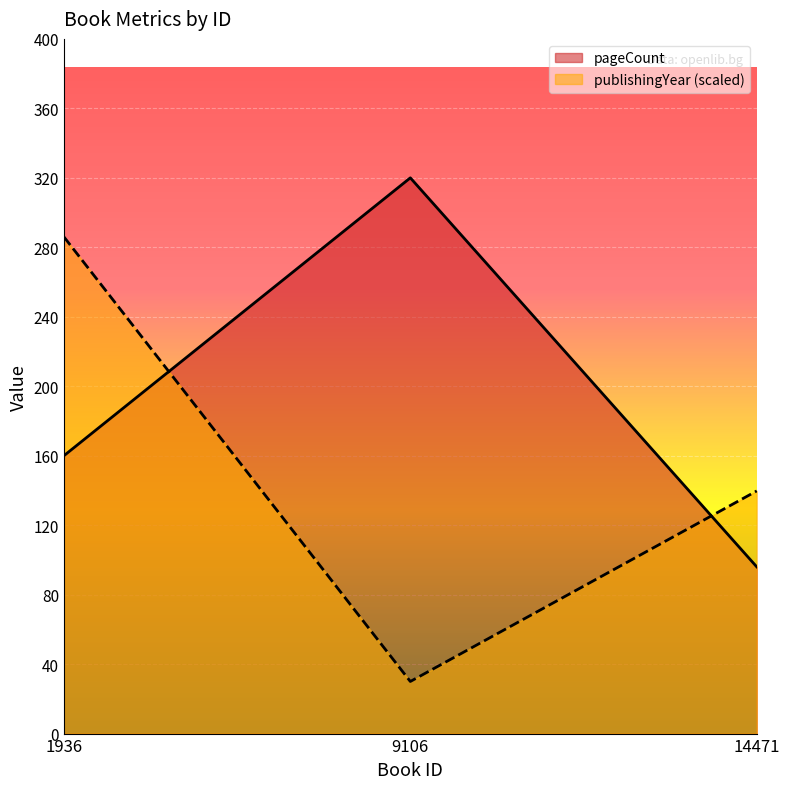

Where does the publishingYear series first go above 139?

1936